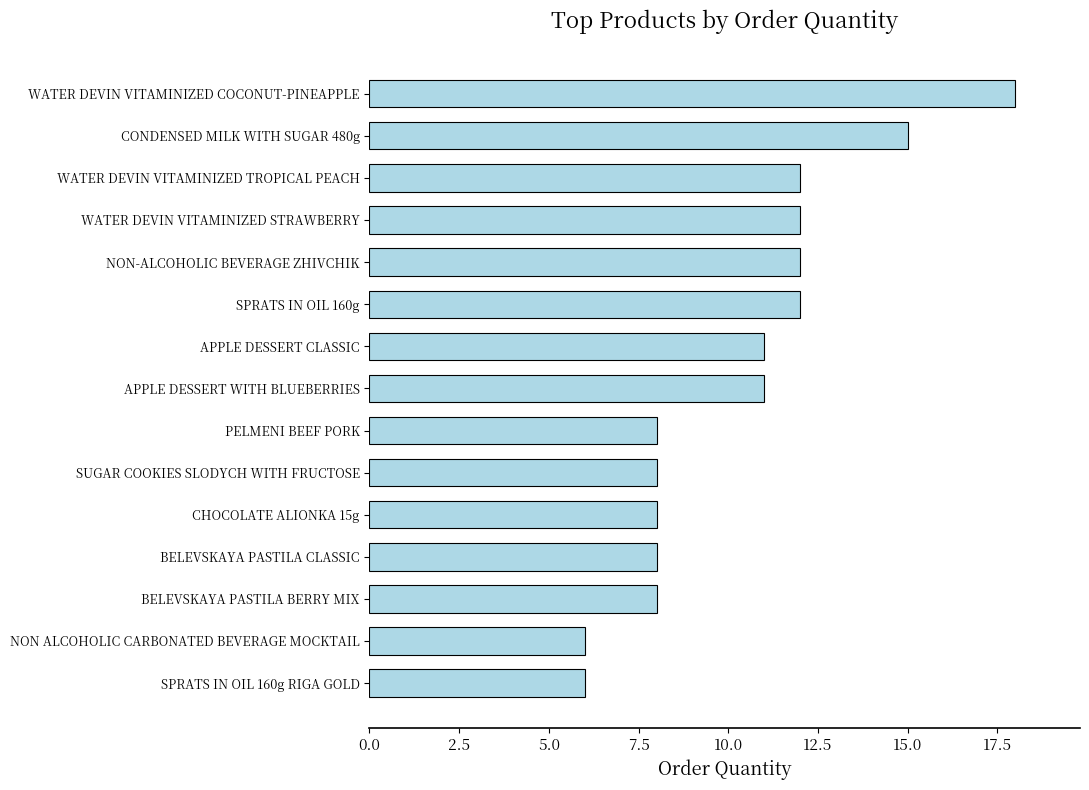

What is the difference between the second highest and second lowest values?

9